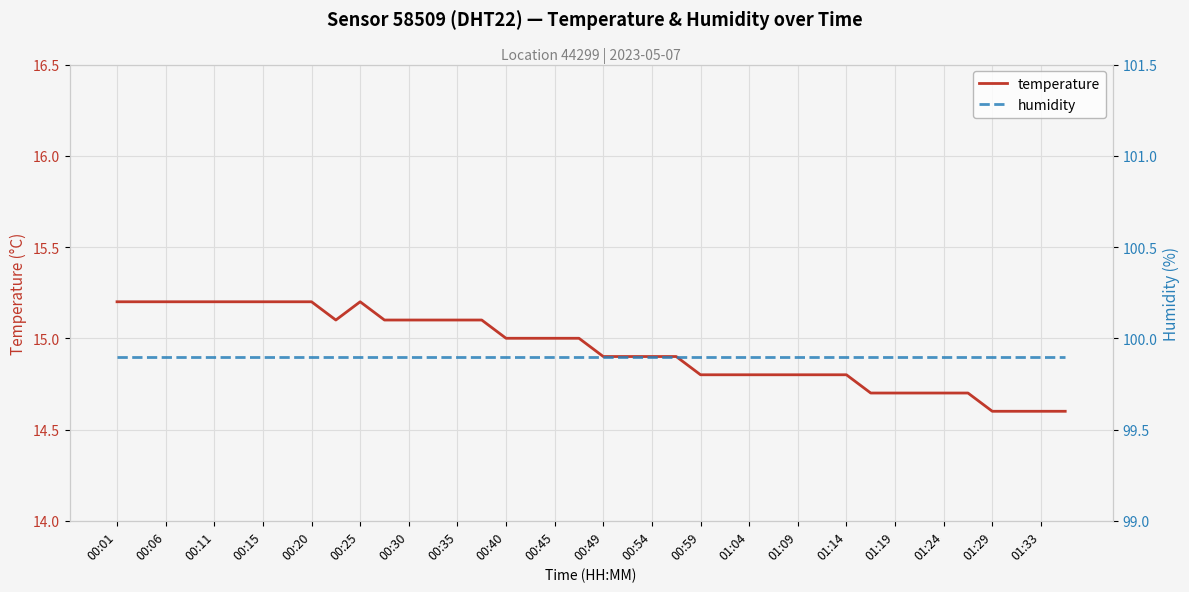

The temperature series shows 14.7 at 01:19. True or false?

True